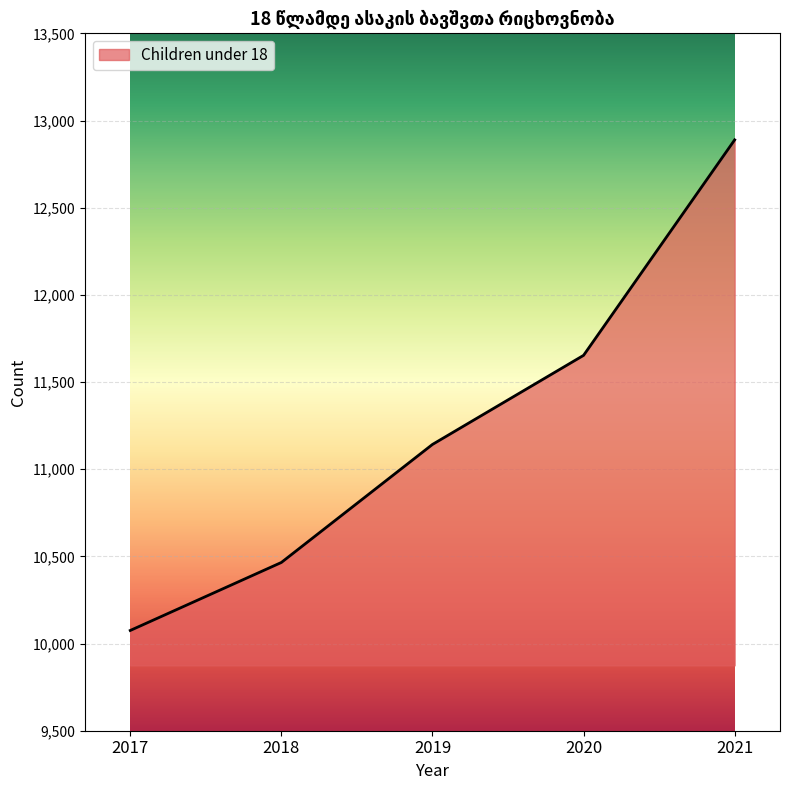

Between 2018 and 2017, which is larger?

2018